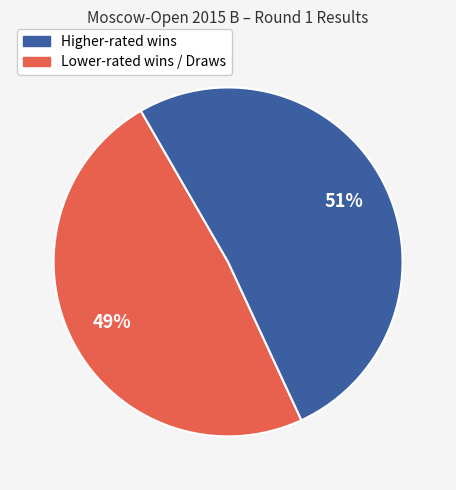

To the nearest percent, what is the average slice percentage?

50%